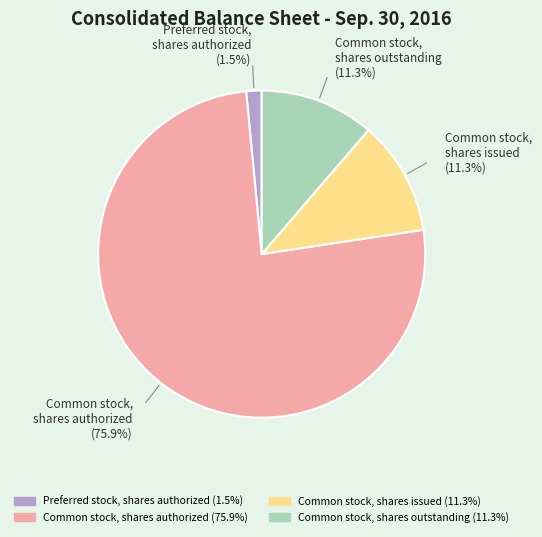

Which category has the smallest portion of the pie?

Preferred stock, shares authorized